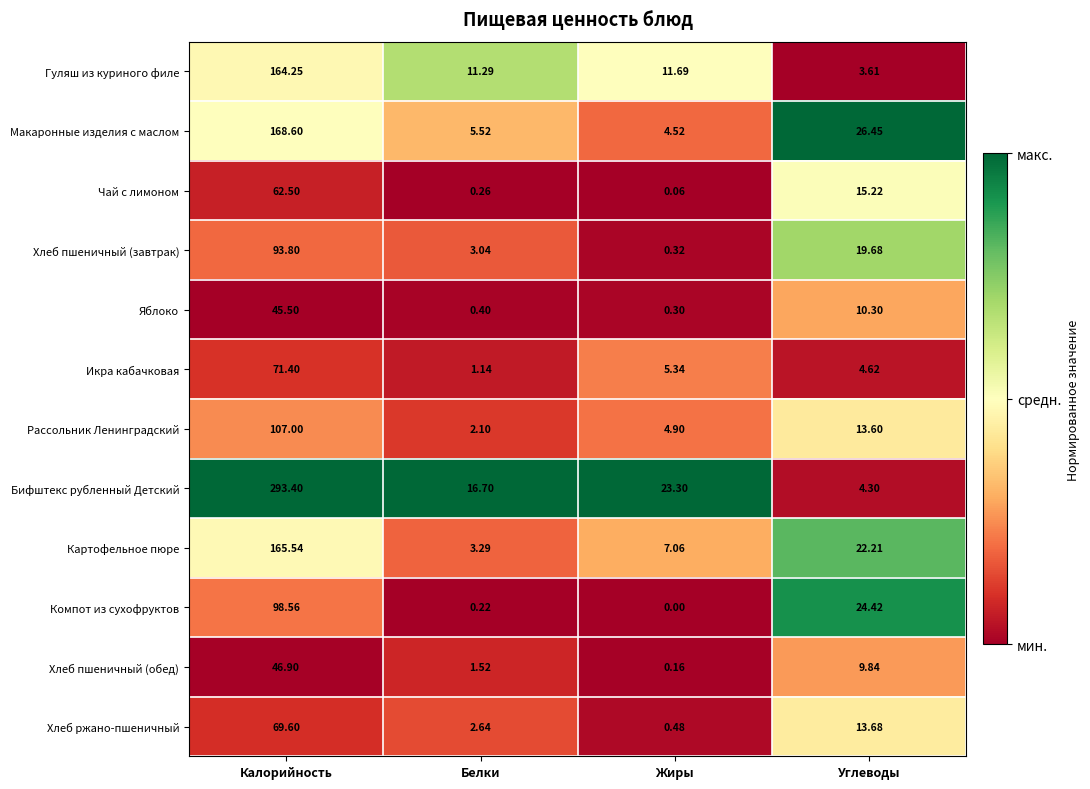

Is the value of Икра кабачковая at Углеводы greater than the value of Чай с лимоном at Калорийность?

No